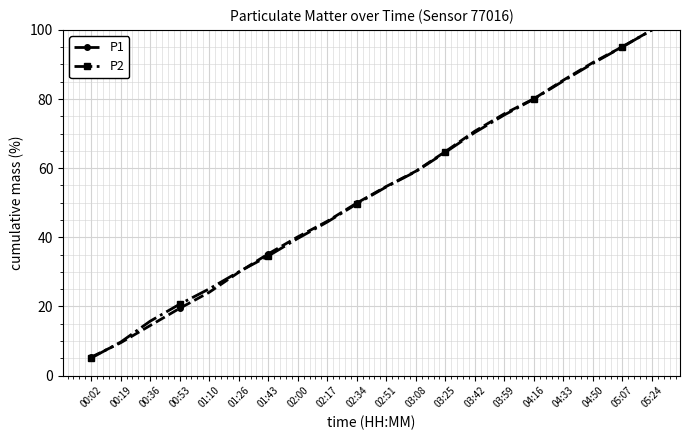

The P1 series shows 52.7 at 04:50. True or false?

False